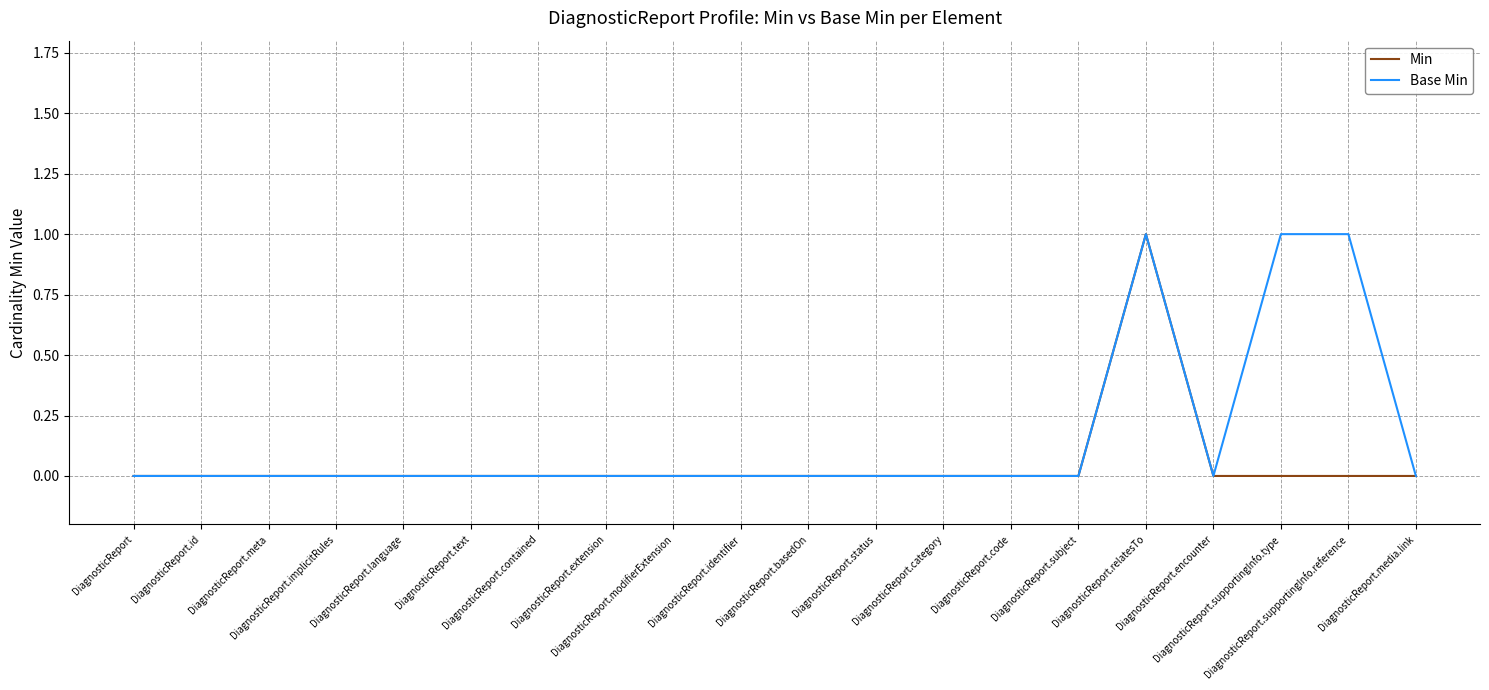

What is the sum of the Base Min values at DiagnosticReport.relatesTo and DiagnosticReport.id?

1